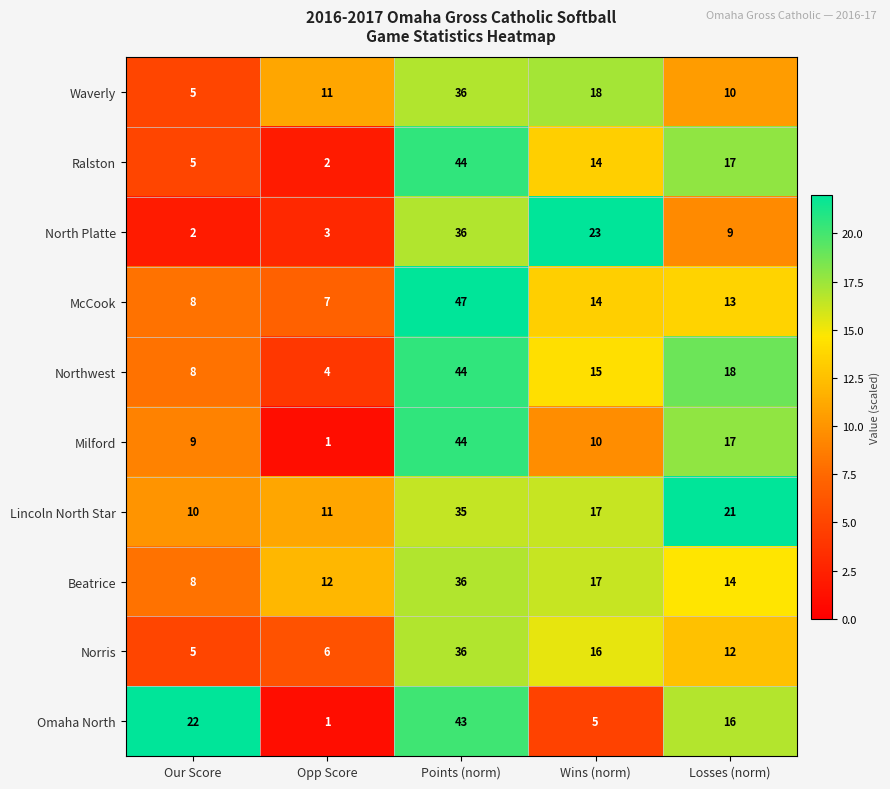

The value of Beatrice at Losses (norm) is 14. True or false?

True